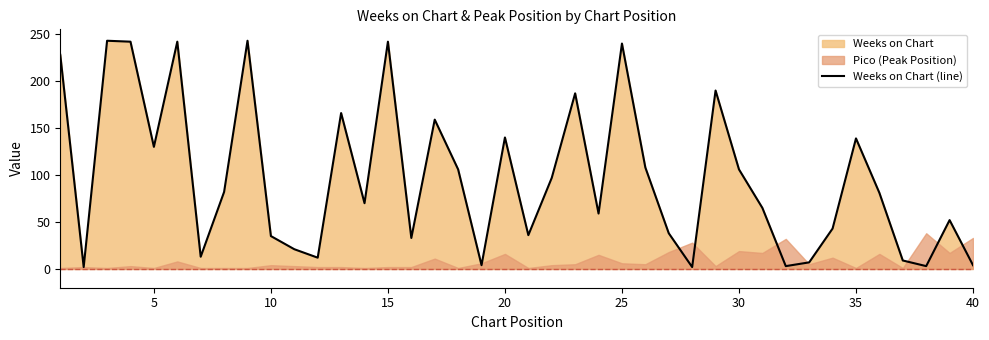

Is it true that Weeks on Chart (line) equals 189 at 35?

False